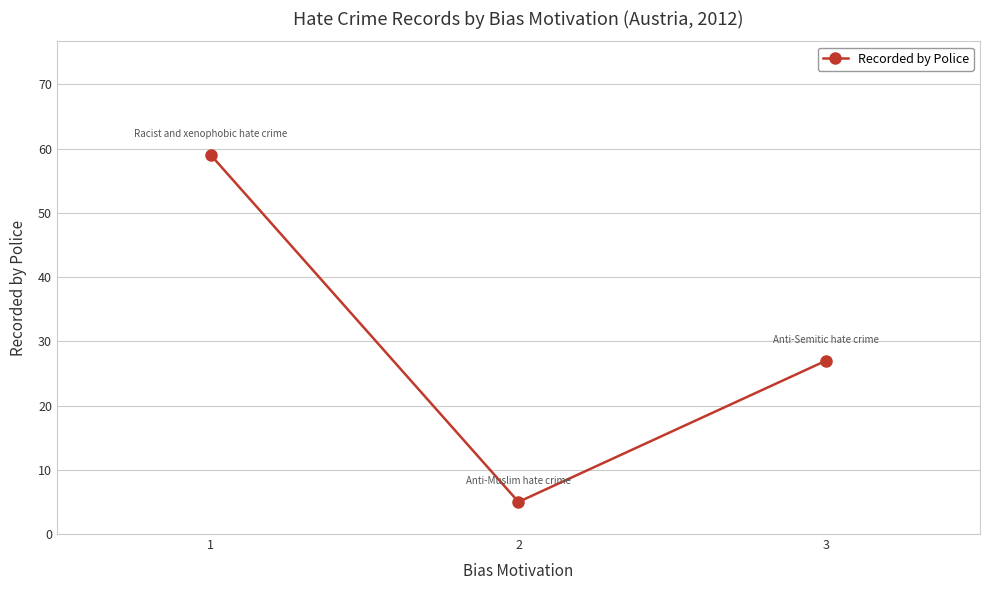

What is the ratio of the value at 2 to the value at 3?

0.2